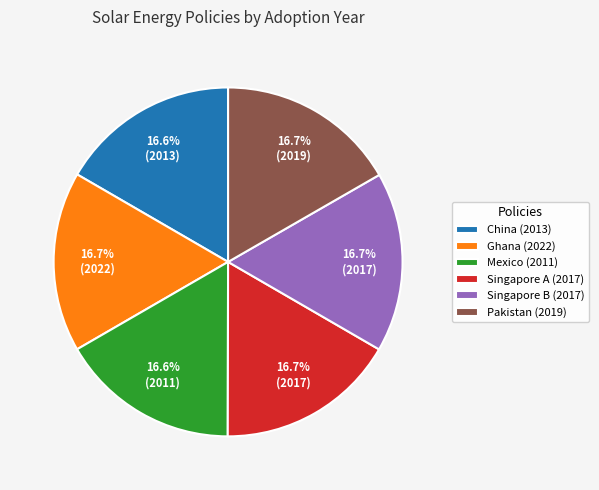

Does any single category account for the majority?

No